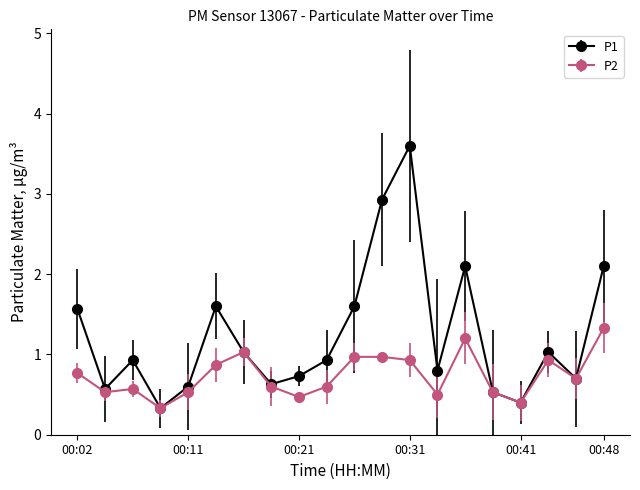

List the series in order of their overall mean, highest first.

P1, P2